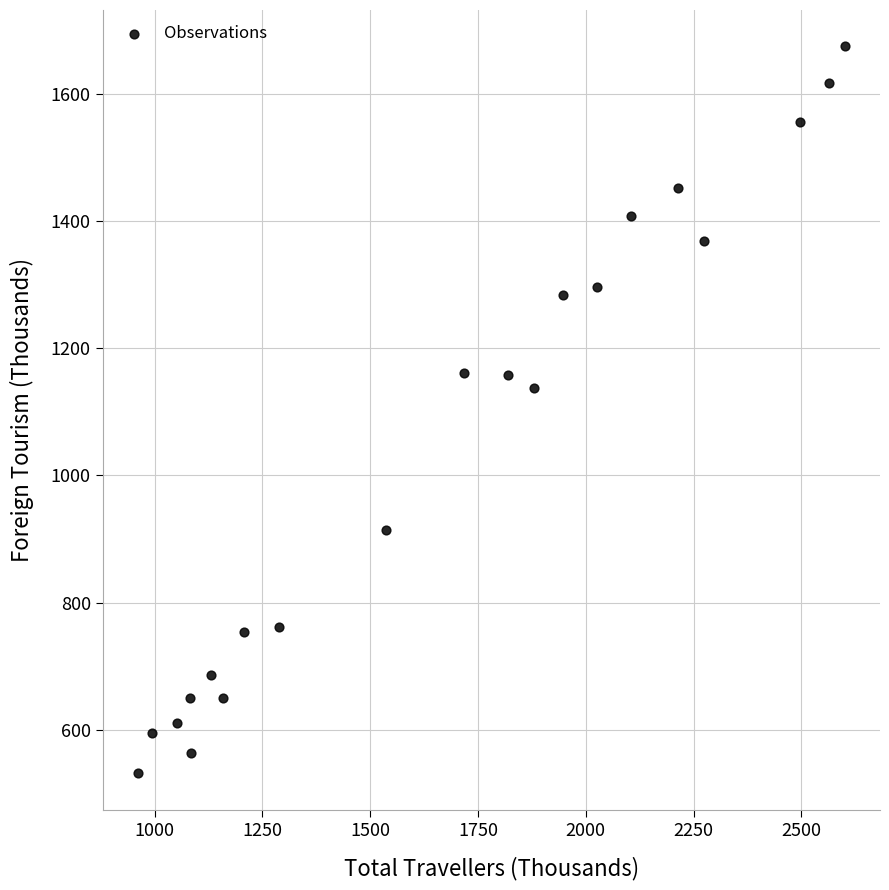

What is the range of X values (max minus min)?

1639.0